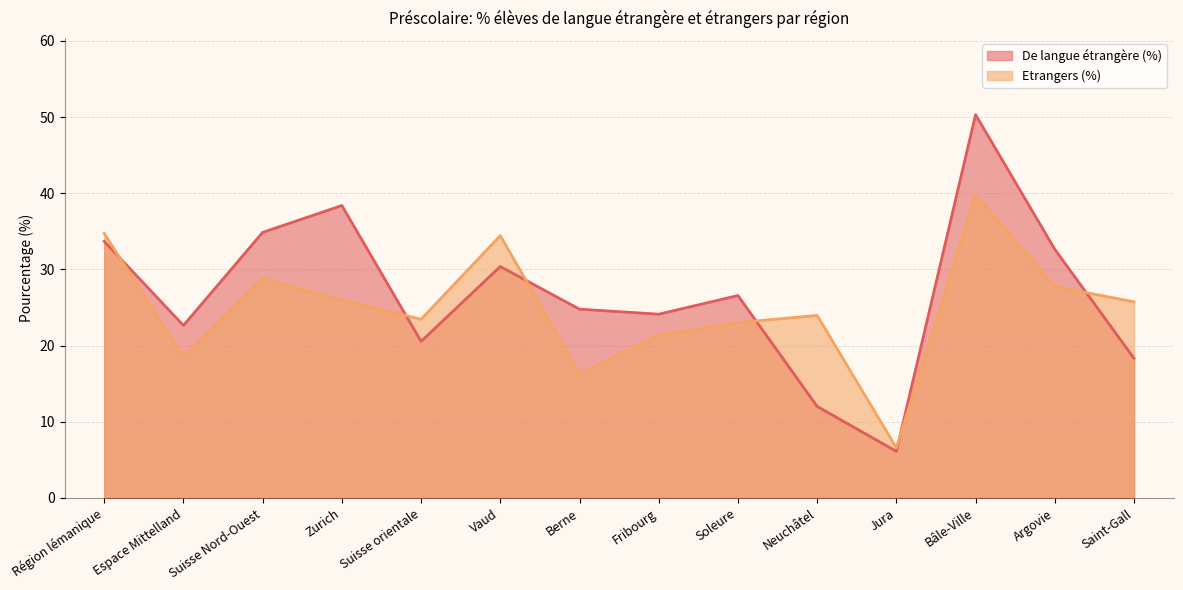

What is the sum of the De langue étrangère (%) values at Argovie and Espace Mittelland?

55.3